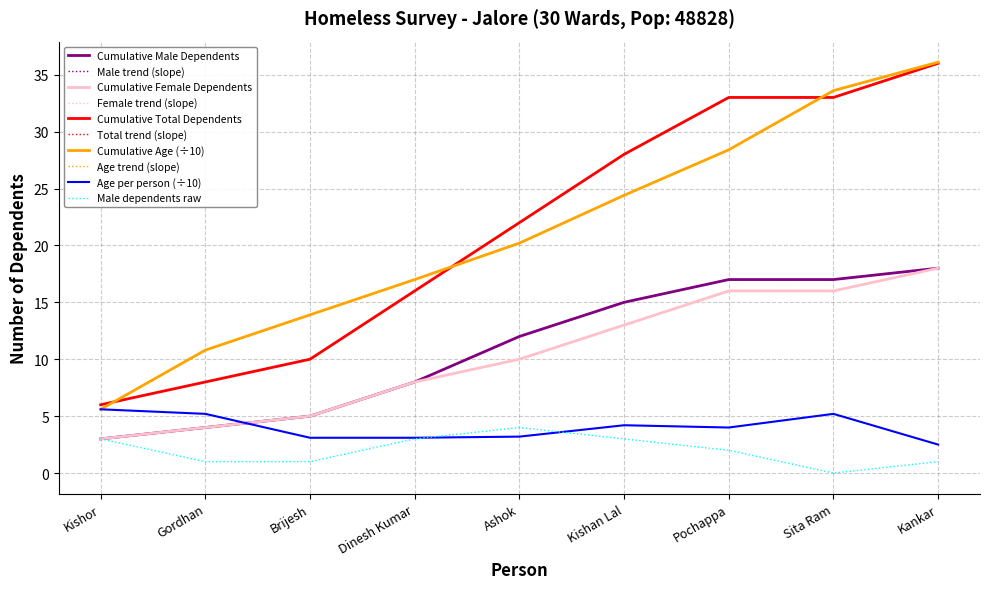

At which category does the chart reach its minimum across all series?

Sita Ram